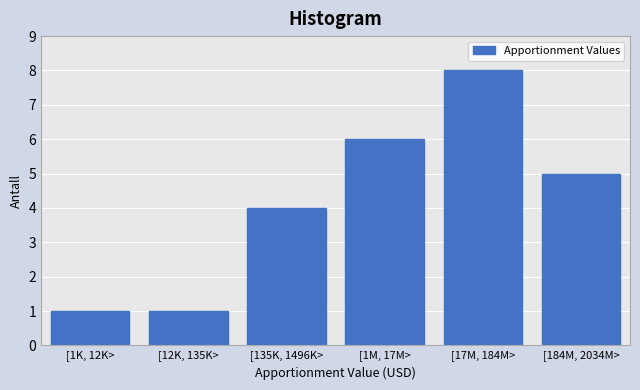

Reading right to left, list all the values displayed in this chart.

[184M, 2034M>=5	[17M, 184M>=8	[1M, 17M>=6	[135K, 1496K>=4	[12K, 135K>=1	[1K, 12K>=1